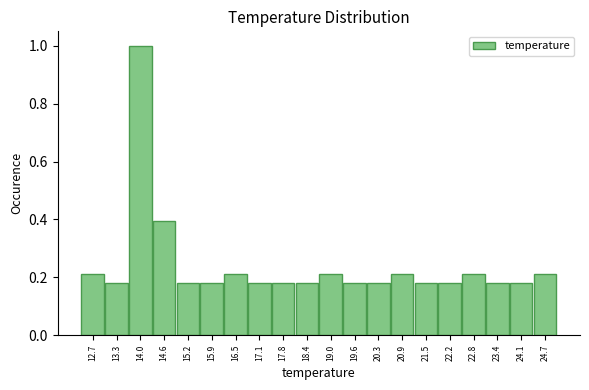

Over which range of the x-axis is the bar tallest?

13.66 to 14.29